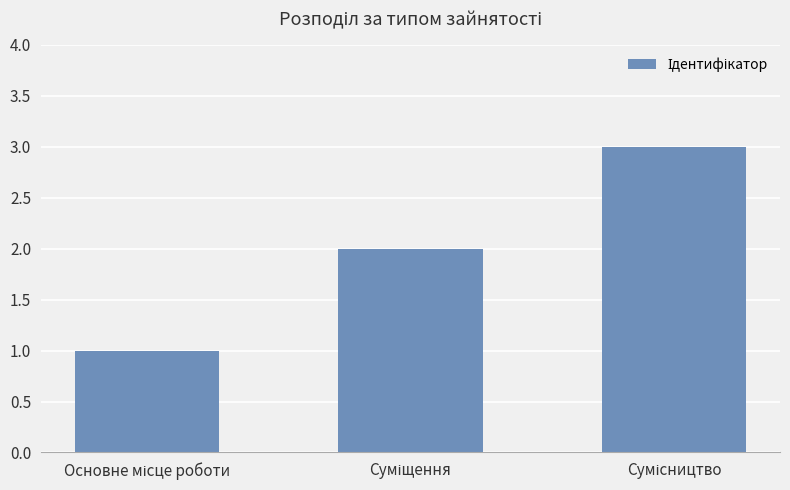

What is the sum of all values?

6